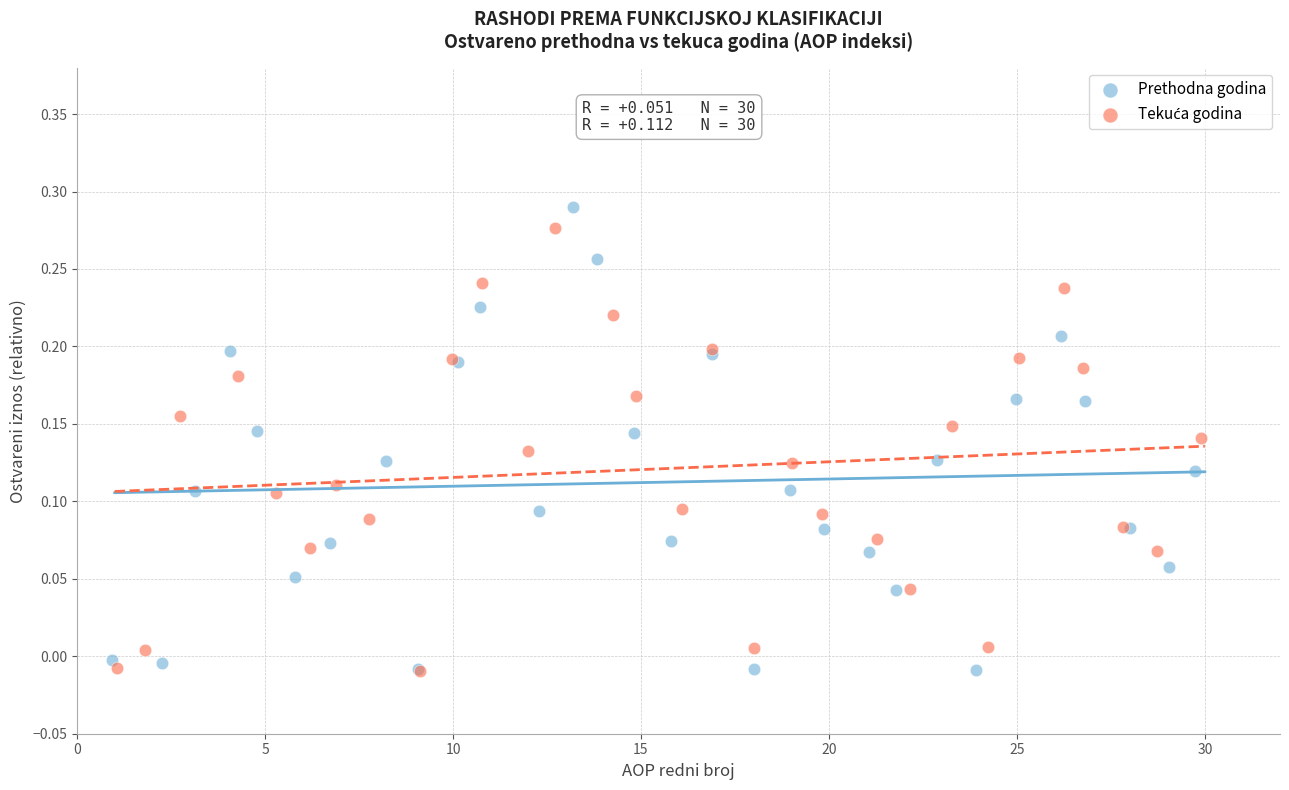

Which series has the widest spread of Y values?

Prethodna godina